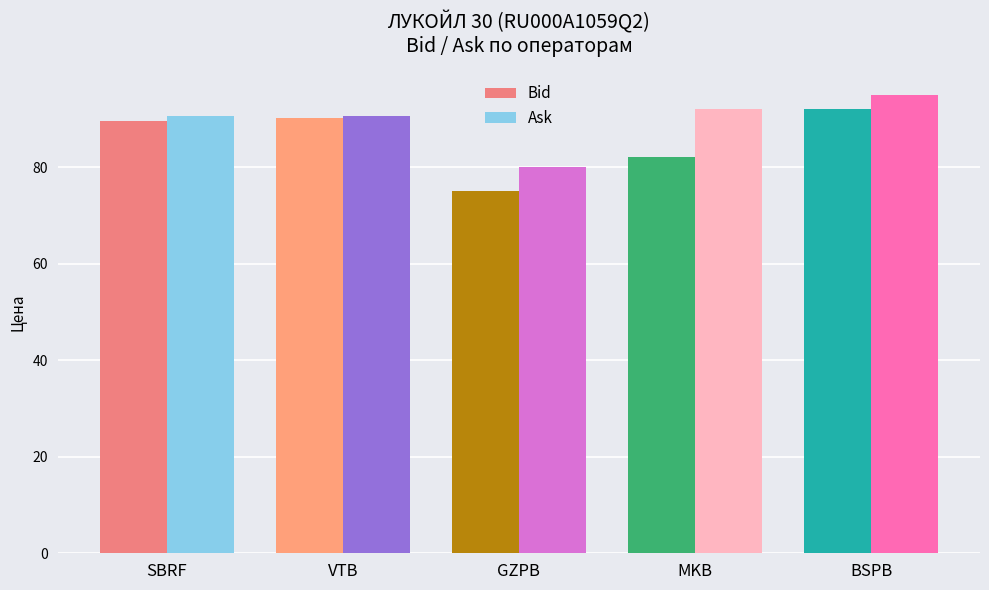

Count the number of data series in this chart.

2